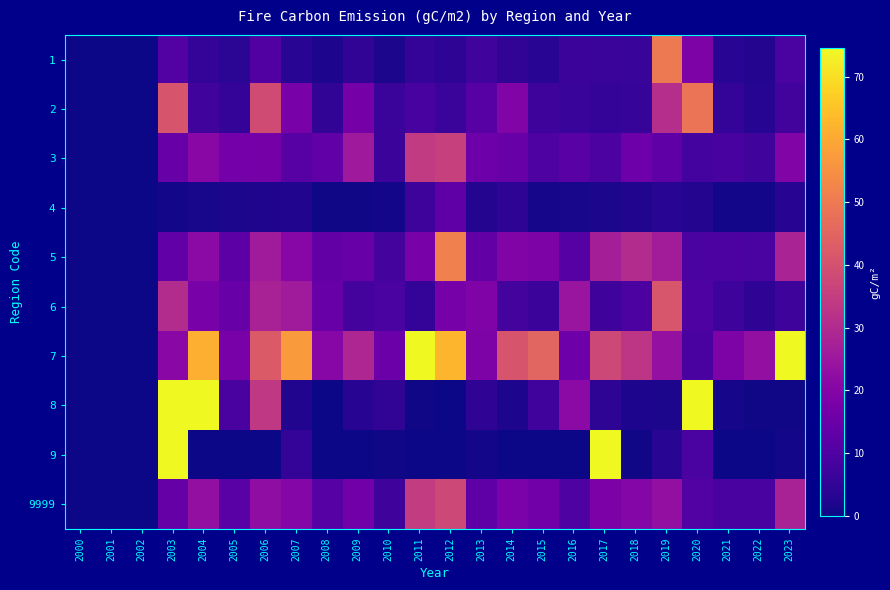

Reading left to right, list all the values displayed in this chart.

1: 2000=0.0	2001=0.0	2002=0.0	2003=10.6	2004=5.2	2005=3.9	2006=10.3	2007=3.6	2008=2.0	2009=4.8	2010=1.7	2011=5.2	2012=4.1	2013=7.5	2014=4.9	2015=3.7	2016=6.4	2017=6.2	2018=6.0	2019=50.0	2020=18.9	2021=3.7	2022=2.6	2023=9.3
2: 2000=0.0	2001=0.0	2002=0.0	2003=40.8	2004=7.5	2005=5.4	2006=38.5	2007=17.9	2008=4.8	2009=16.9	2010=6.1	2011=8.7	2012=6.2	2013=11.6	2014=19.3	2015=6.7	2016=5.9	2017=5.1	2018=5.7	2019=31.0	2020=48.7	2021=5.1	2022=3.0	2023=7.7
3: 2000=0.0	2001=0.0	2002=0.0	2003=14.4	2004=20.8	2005=16.8	2006=16.9	2007=11.4	2008=13.2	2009=25.4	2010=6.5	2011=34.3	2012=35.7	2013=15.7	2014=14.3	2015=9.6	2016=11.7	2017=9.5	2018=15.5	2019=13.0	2020=8.0	2021=8.6	2022=7.4	2023=19.3
4: 2000=0.0	2001=0.0	2002=0.0	2003=0.7	2004=1.2	2005=1.7	2006=2.2	2007=2.5	2008=0.4	2009=0.4	2010=0.6	2011=6.9	2012=12.6	2013=2.9	2014=4.3	2015=1.1	2016=1.3	2017=1.6	2018=2.4	2019=3.6	2020=2.9	2021=0.8	2022=0.6	2023=3.3
5: 2000=0.0	2001=0.0	2002=0.0	2003=13.3	2004=21.4	2005=12.3	2006=26.1	2007=20.4	2008=13.4	2009=14.5	2010=8.3	2011=17.8	2012=51.5	2013=13.5	2014=19.3	2015=18.8	2016=11.3	2017=26.9	2018=30.4	2019=26.3	2020=9.2	2021=9.4	2022=9.2	2023=28.0
6: 2000=0.0	2001=0.0	2002=0.0	2003=30.3	2004=17.5	2005=14.5	2006=27.7	2007=26.0	2008=14.6	2009=8.2	2010=9.2	2011=5.1	2012=17.4	2013=19.0	2014=8.2	2015=6.7	2016=24.3	2017=7.2	2018=9.3	2019=41.3	2020=9.9	2021=6.8	2022=4.6	2023=6.8
7: 2000=0.0	2001=0.0	2002=0.0	2003=21.2	2004=61.4	2005=17.8	2006=42.2	2007=57.2	2008=20.4	2009=29.1	2010=15.4	2011=116.0	2012=62.6	2013=18.9	2014=40.9	2015=44.9	2016=15.6	2017=37.8	2018=33.1	2019=23.3	2020=8.9	2021=18.8	2022=23.0	2023=75.7
8: 2000=0.0	2001=0.0	2002=0.0	2003=451.8	2004=98.1	2005=8.9	2006=33.8	2007=2.5	2008=0.1	2009=3.4	2010=4.9	2011=0.4	2012=0.2	2013=4.4	2014=1.9	2015=7.3	2016=21.5	2017=4.2	2018=2.0	2019=1.5	2020=657.3	2021=1.0	2022=0.4	2023=0.5
9: 2000=0.0	2001=0.0	2002=0.0	2003=142.4	2004=0.0	2005=0.1	2006=0.1	2007=5.4	2008=0.0	2009=0.1	2010=0.5	2011=0.0	2012=0.3	2013=0.7	2014=0.0	2015=0.0	2016=0.0	2017=348.1	2018=0.6	2019=3.6	2020=9.1	2021=0.0	2022=0.0	2023=0.6
9999: 2000=0.0	2001=0.0	2002=0.0	2003=14.1	2004=23.0	2005=11.7	2006=22.3	2007=20.3	2008=11.3	2009=16.4	2010=7.3	2011=34.5	2012=37.6	2013=12.8	2014=18.1	2015=16.6	2016=10.2	2017=18.3	2018=20.1	2019=22.8	2020=10.6	2021=8.9	2022=9.0	2023=27.8